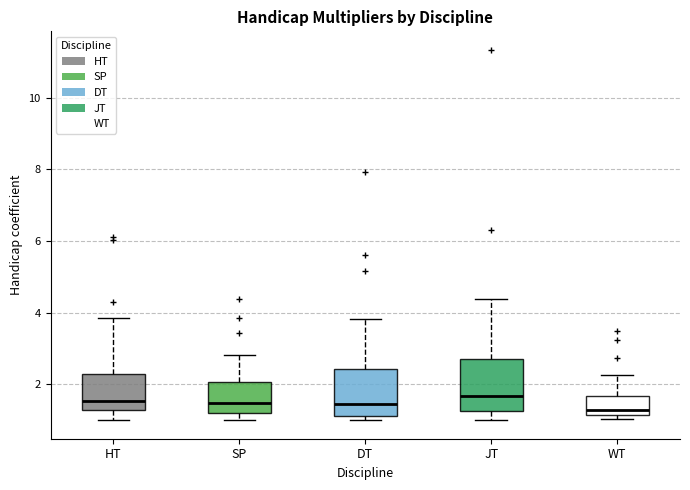

Reading left to right, read every box against the y-axis: the position of its median line, the range the box covers, and the ends of its whiskers. The values are not printed on the chart, so give them approximately, as read against the axis.

HT: median 1.6, box 1.2 to 2.4, whiskers 1.0 to 3.8
SP: median 1.4, box 1.2 to 2.0, whiskers 1.0 to 2.8
DT: median 1.4, box 1.2 to 2.4, whiskers 1.0 to 3.8
JT: median 1.6, box 1.2 to 2.8, whiskers 1.0 to 4.4
WT: median 1.2 (just above the box's lower edge), box 1.2 to 1.6, whiskers 1.0 to 2.2